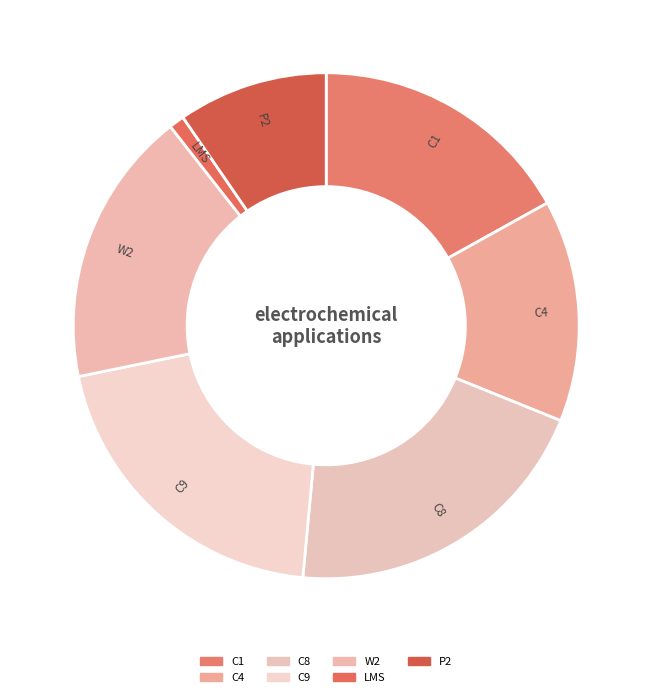

Does any single category account for the majority?

No